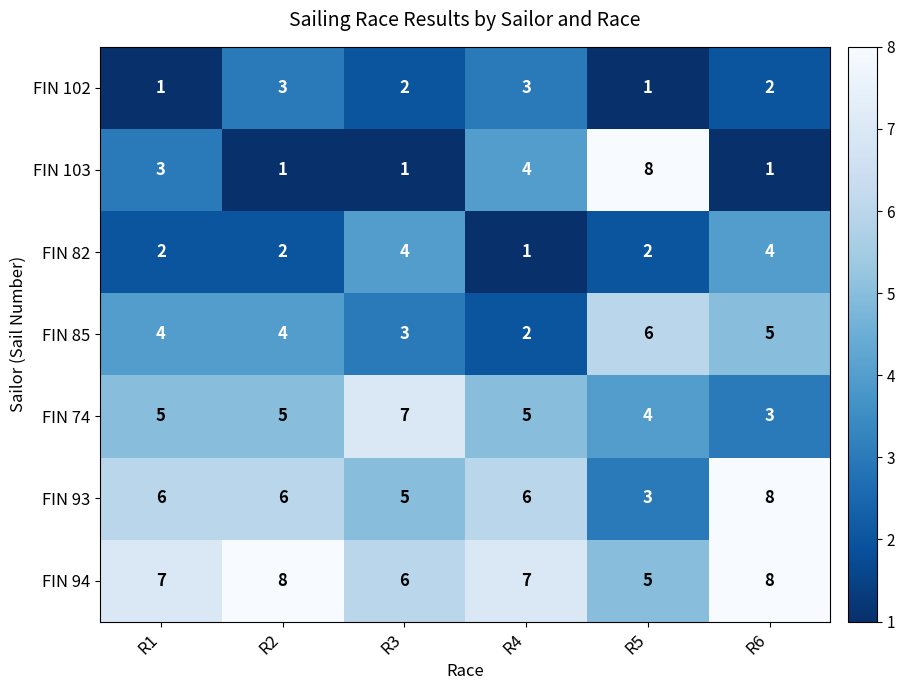

The FIN 93 series shows 2 at R4. True or false?

False